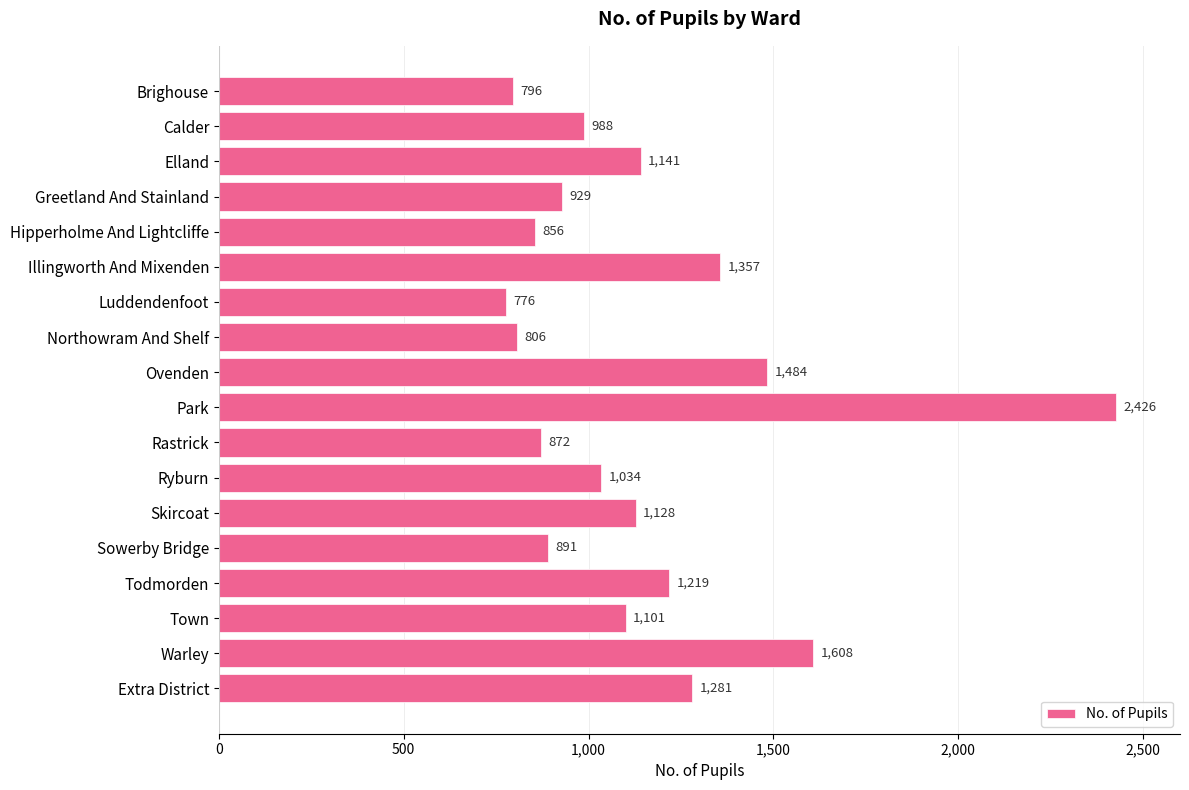

Reading top to bottom, what are all the values shown in this chart?

Brighouse=796	Calder=988	Elland=1141	Greetland And Stainland=929	Hipperholme And Lightcliffe=856	Illingworth And Mixenden=1357	Luddendenfoot=776	Northowram And Shelf=806	Ovenden=1484	Park=2426	Rastrick=872	Ryburn=1034	Skircoat=1128	Sowerby Bridge=891	Todmorden=1219	Town=1101	Warley=1608	Extra District=1281